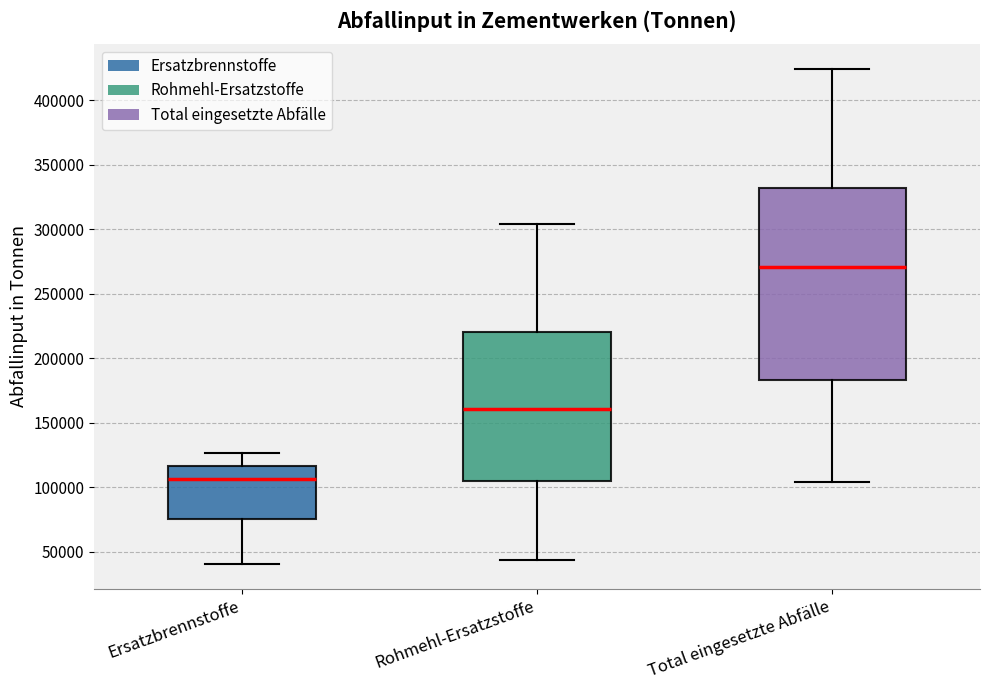

Reading left to right, read every box against the y-axis: the position of its median line, the range the box covers, and the ends of its whiskers. The values are not printed on the chart, so give them approximately, as read against the axis.

Ersatzbrennstoffe: median 105000, box 75000 to 115000, whiskers 40000 to 125000
Rohmehl-Ersatzstoffe: median 160000, box 105000 to 220000, whiskers 45000 to 305000
Total eingesetzte Abfälle: median 270000, box 185000 to 330000, whiskers 105000 to 425000